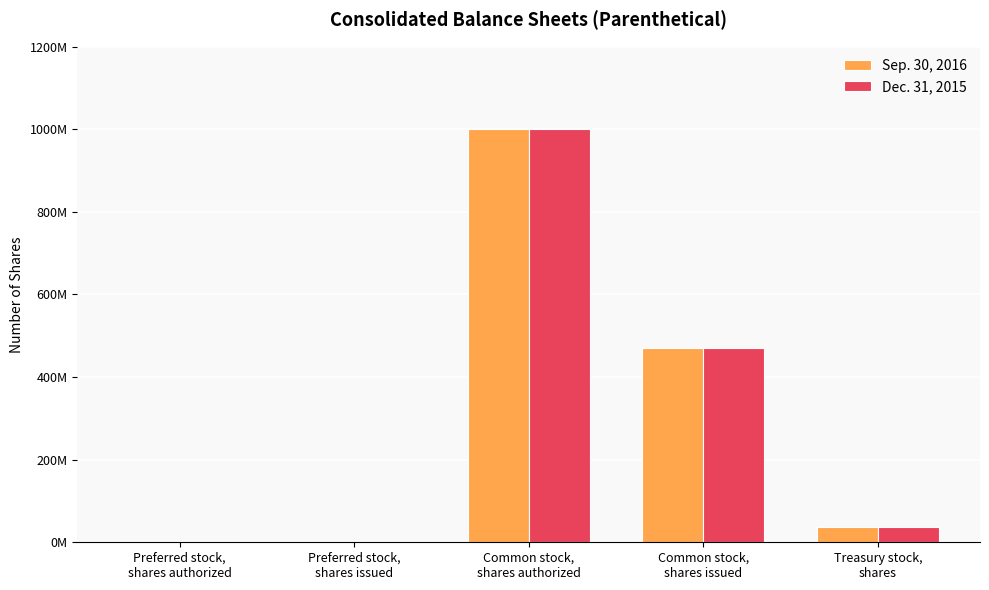

Does the chart contain stacked bars?

No